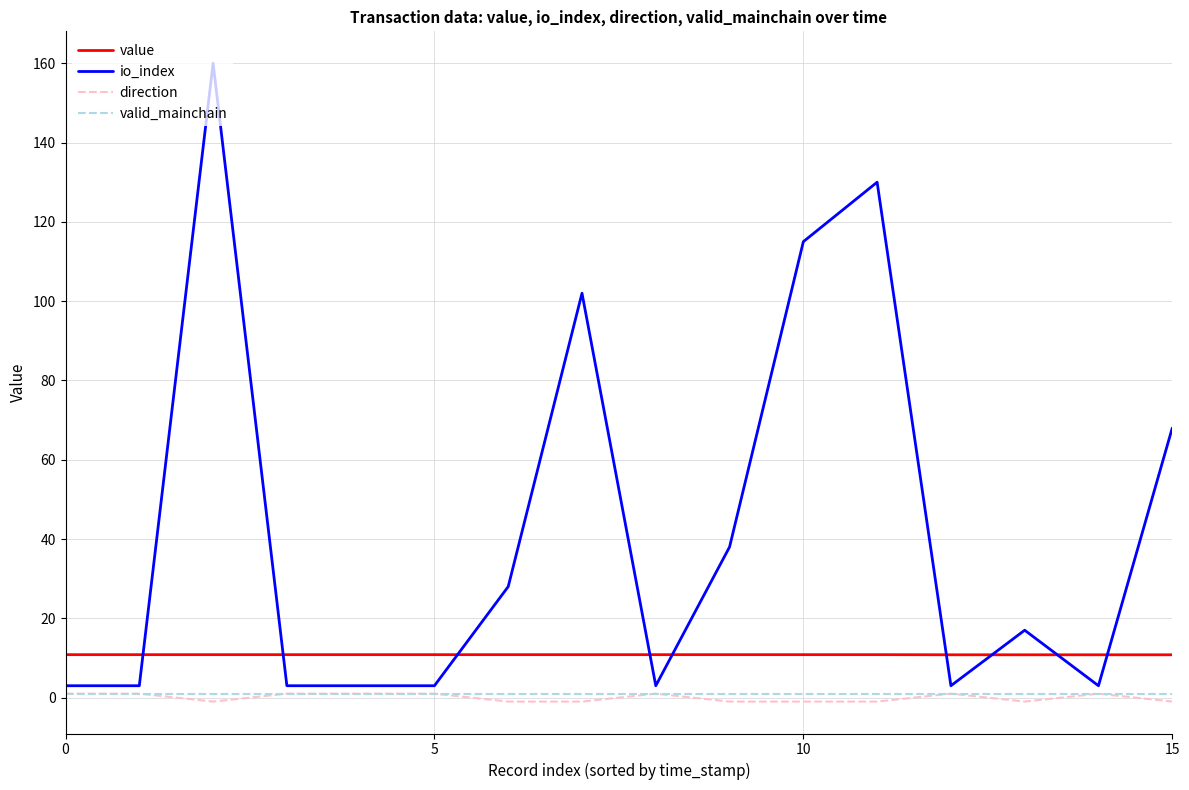

What is the maximum value shown in the chart?

160.0